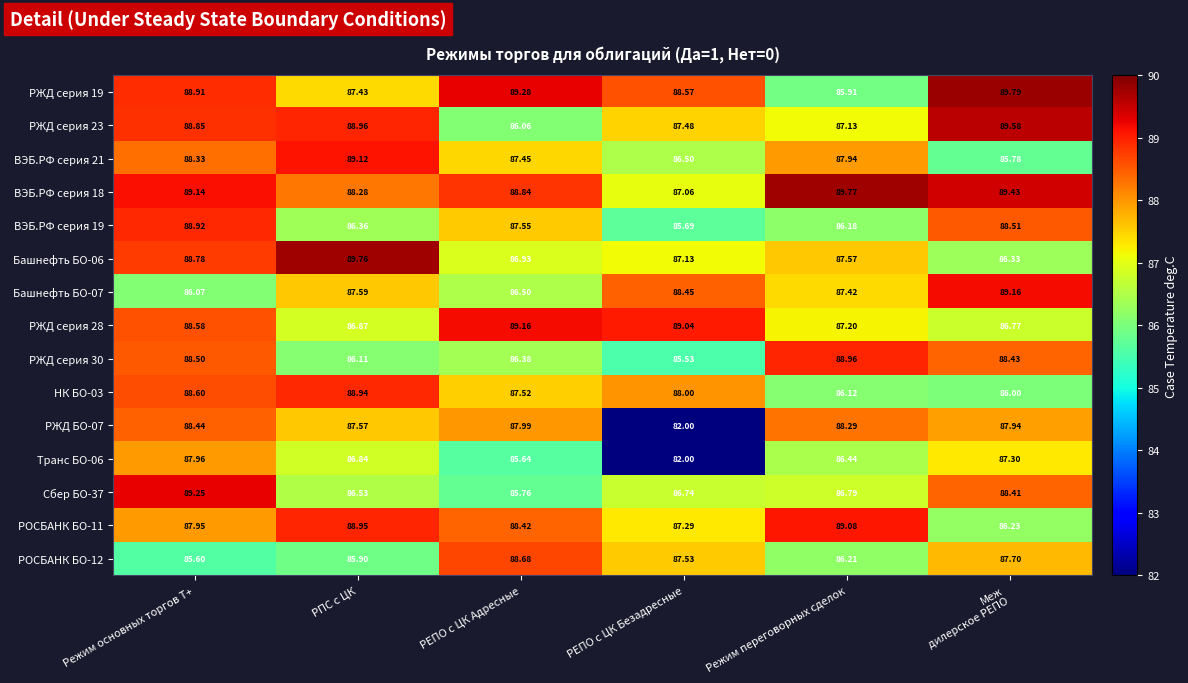

Where is ВЭБ.РФ серия 18 nearest to the value 88?

РПС с ЦК